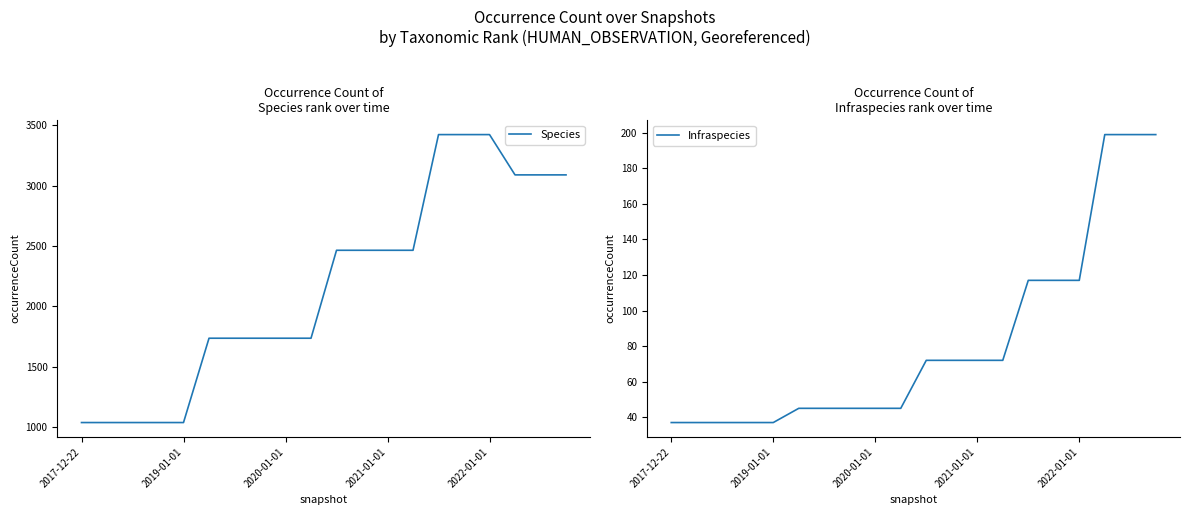

What is the minimum value for Species?

1036